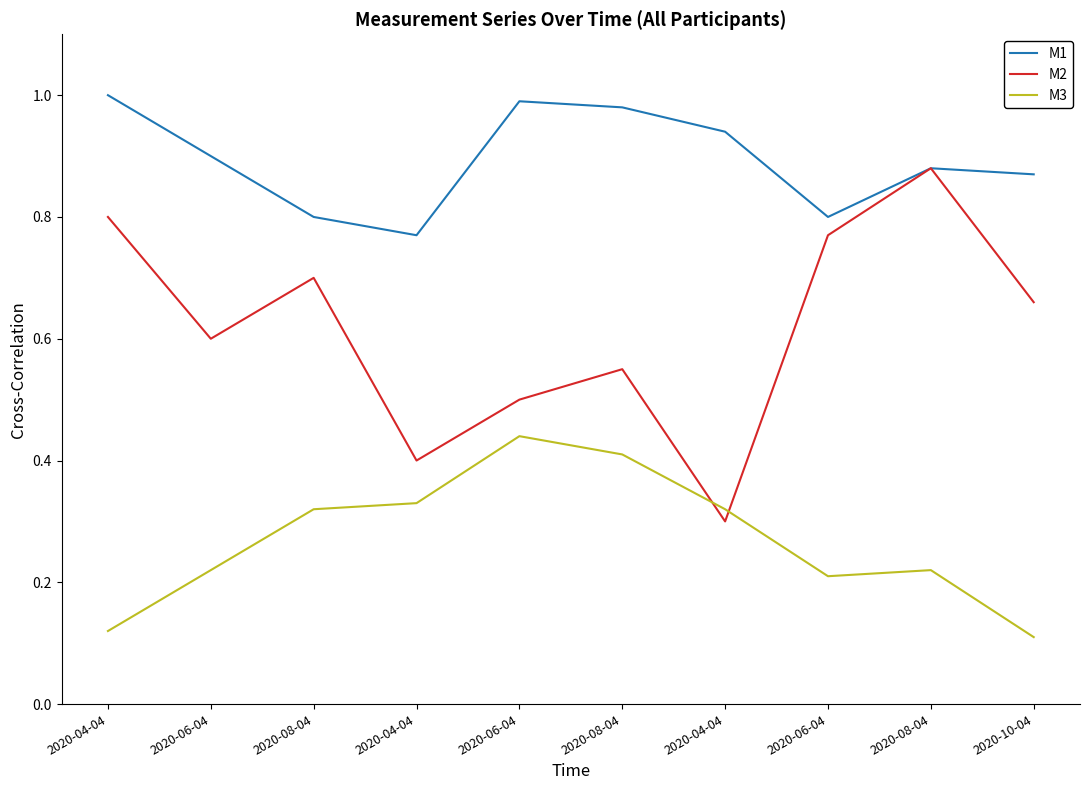

Between 2020-04-04 and 2020-06-04, which series saw the biggest shift?

M1